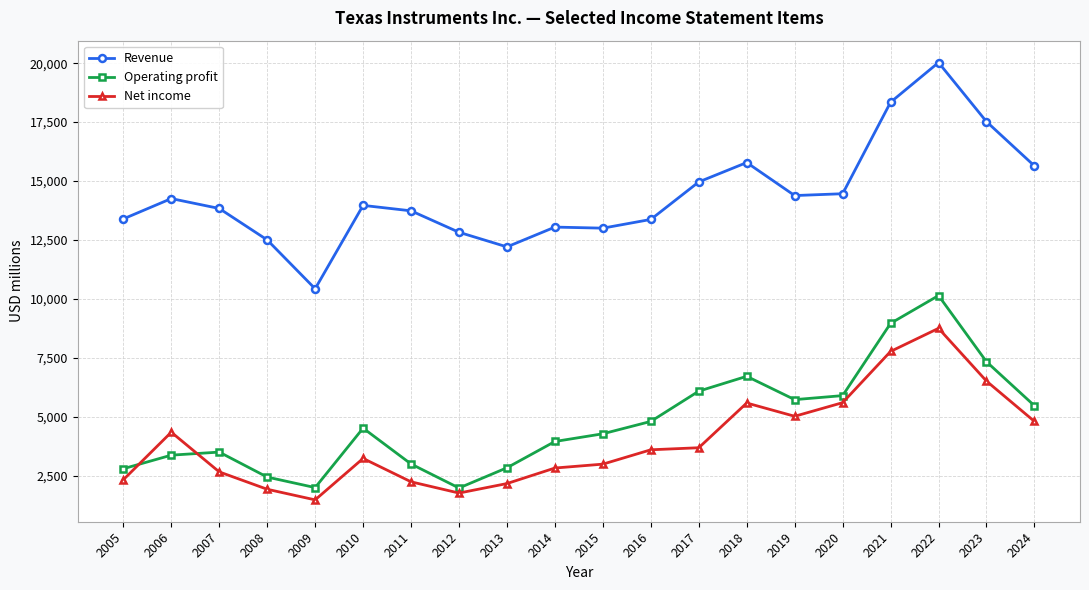

How many values in the Net income series are below 3595?

10